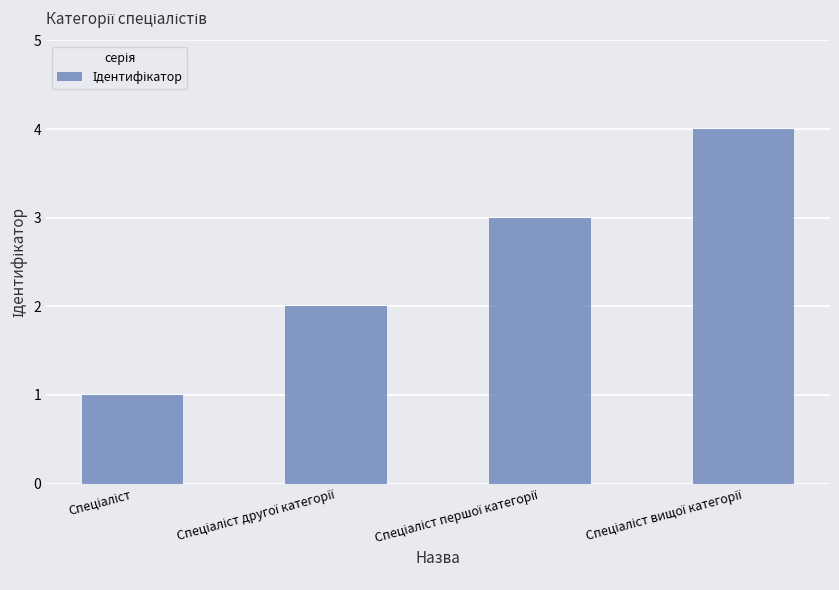

What is the sum of all values?

10